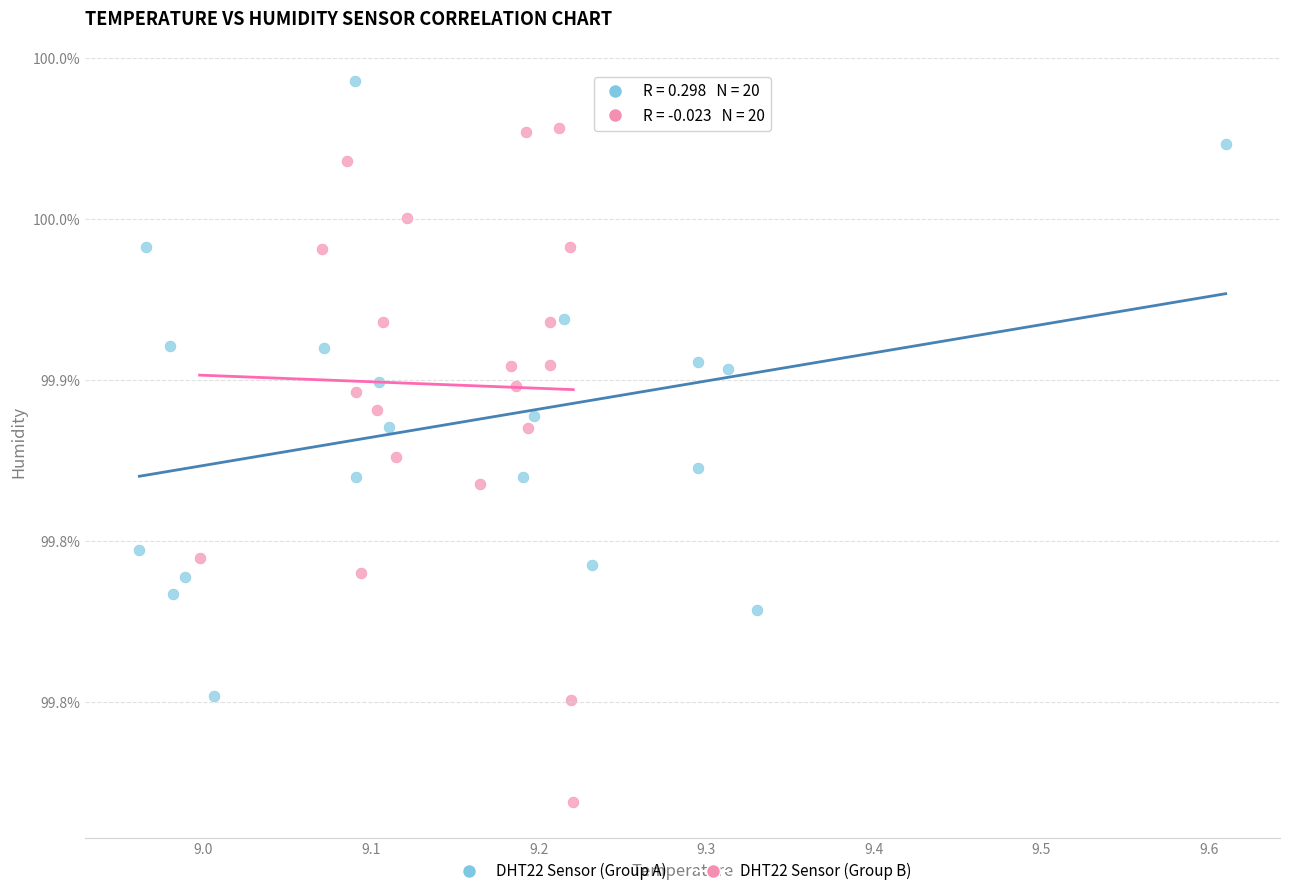

What are all the series names shown in the legend?

DHT22 Sensor (Group A), DHT22 Sensor (Group B)